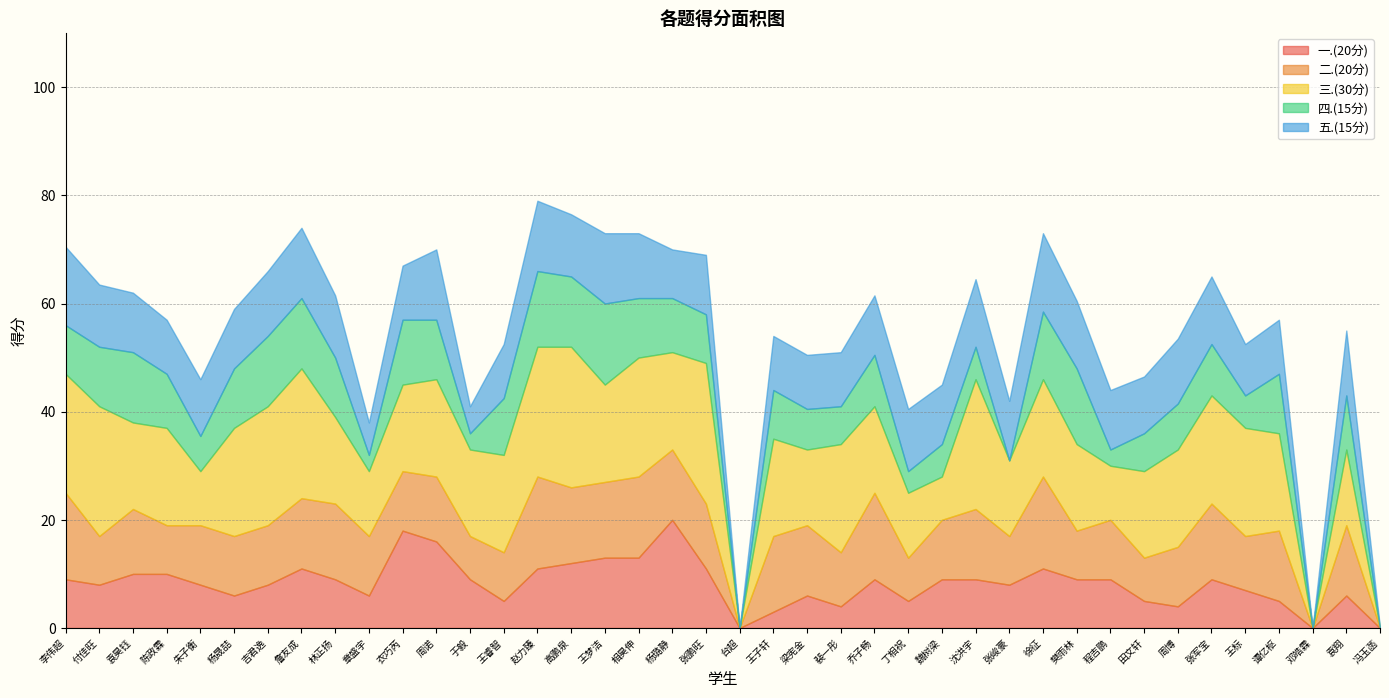

What is the difference between the second highest and second lowest values in the 二.(20分) series?

17.0